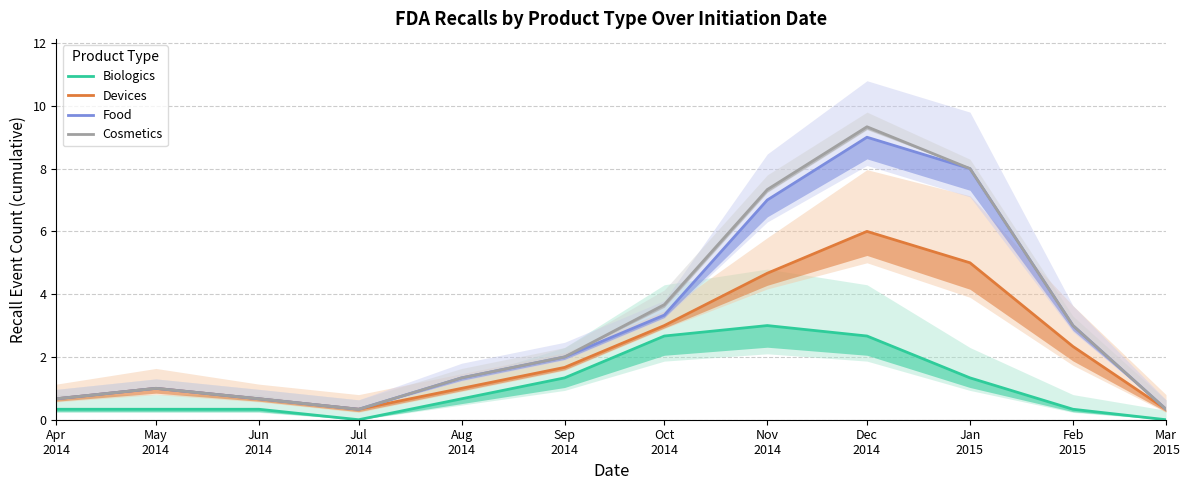

Reading left to right, what are all the values shown in this chart?

Biologics: Apr
2014=0.3	May
2014=0.3	Jun
2014=0.3	Jul
2014=0.0	Aug
2014=0.7	Sep
2014=1.3	Oct
2014=2.7	Nov
2014=3.0	Dec
2014=2.7	Jan
2015=1.3	Feb
2015=0.3	Mar
2015=0.0
Devices: Apr
2014=0.7	May
2014=1.0	Jun
2014=0.7	Jul
2014=0.3	Aug
2014=1.0	Sep
2014=1.7	Oct
2014=3.0	Nov
2014=4.7	Dec
2014=6.0	Jan
2015=5.0	Feb
2015=2.3	Mar
2015=0.3
Food: Apr
2014=0.7	May
2014=1.0	Jun
2014=0.7	Jul
2014=0.3	Aug
2014=1.3	Sep
2014=2.0	Oct
2014=3.3	Nov
2014=7.0	Dec
2014=9.0	Jan
2015=8.0	Feb
2015=3.0	Mar
2015=0.3
Cosmetics: Apr
2014=0.7	May
2014=1.0	Jun
2014=0.7	Jul
2014=0.3	Aug
2014=1.3	Sep
2014=2.0	Oct
2014=3.7	Nov
2014=7.3	Dec
2014=9.3	Jan
2015=8.0	Feb
2015=3.0	Mar
2015=0.3